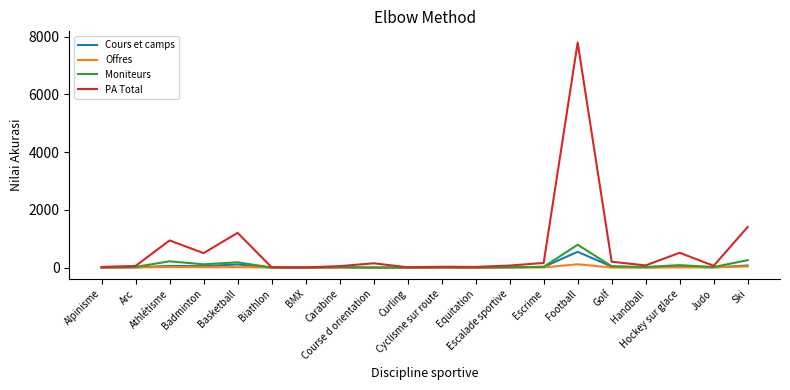

Which series has the largest range (max minus min)?

PA Total